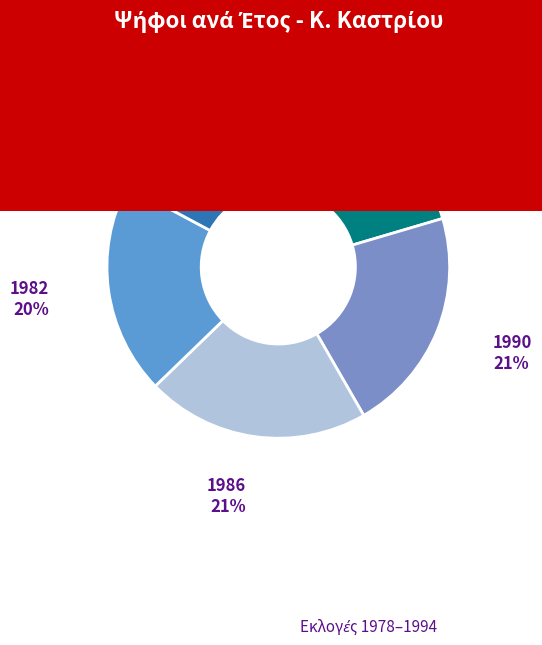

How many segments does this pie chart have?

5